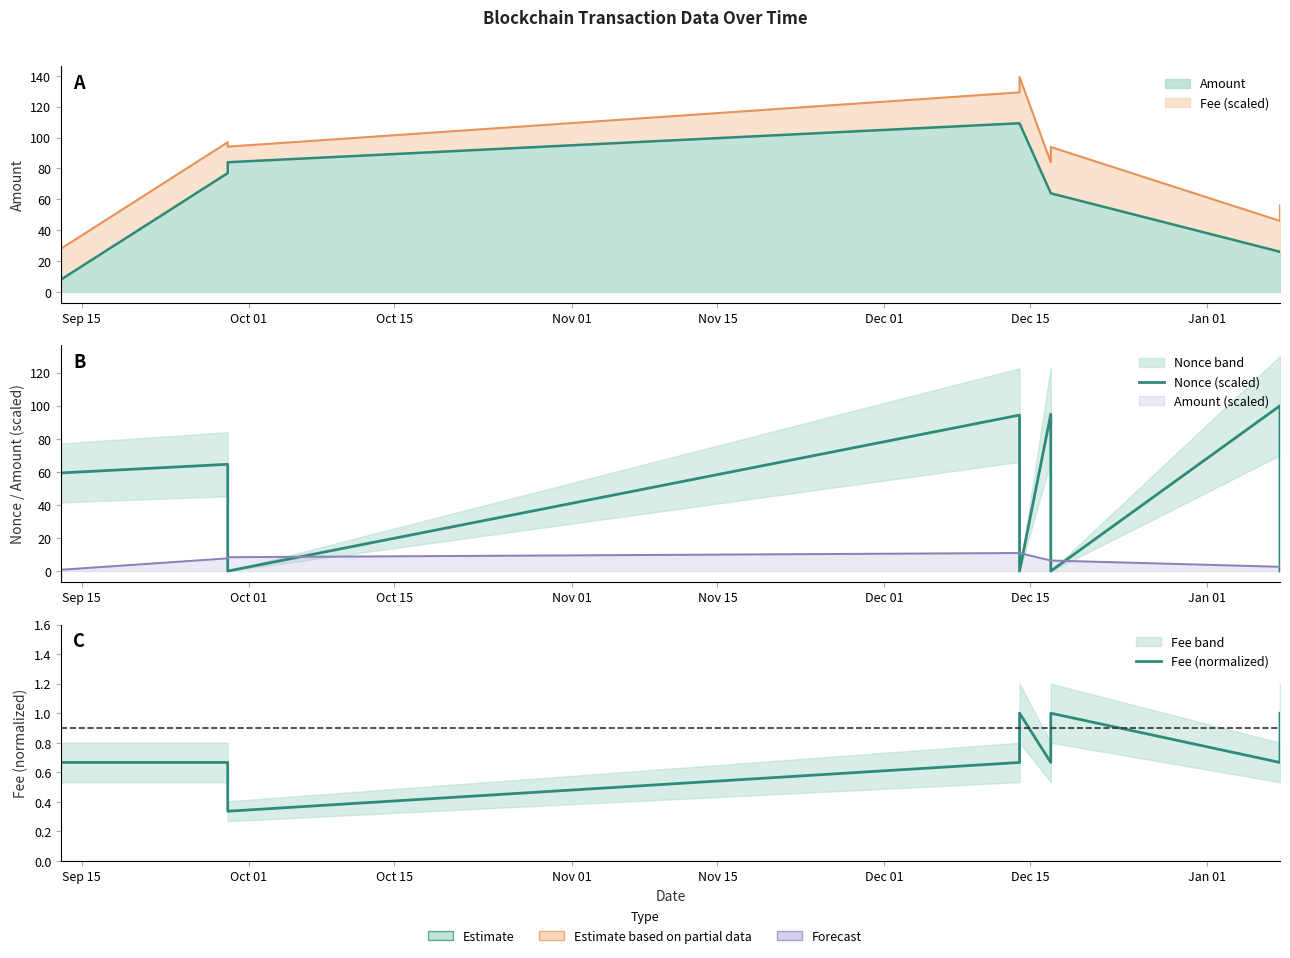

What is the label of the 4th point from the left?

Nov 01